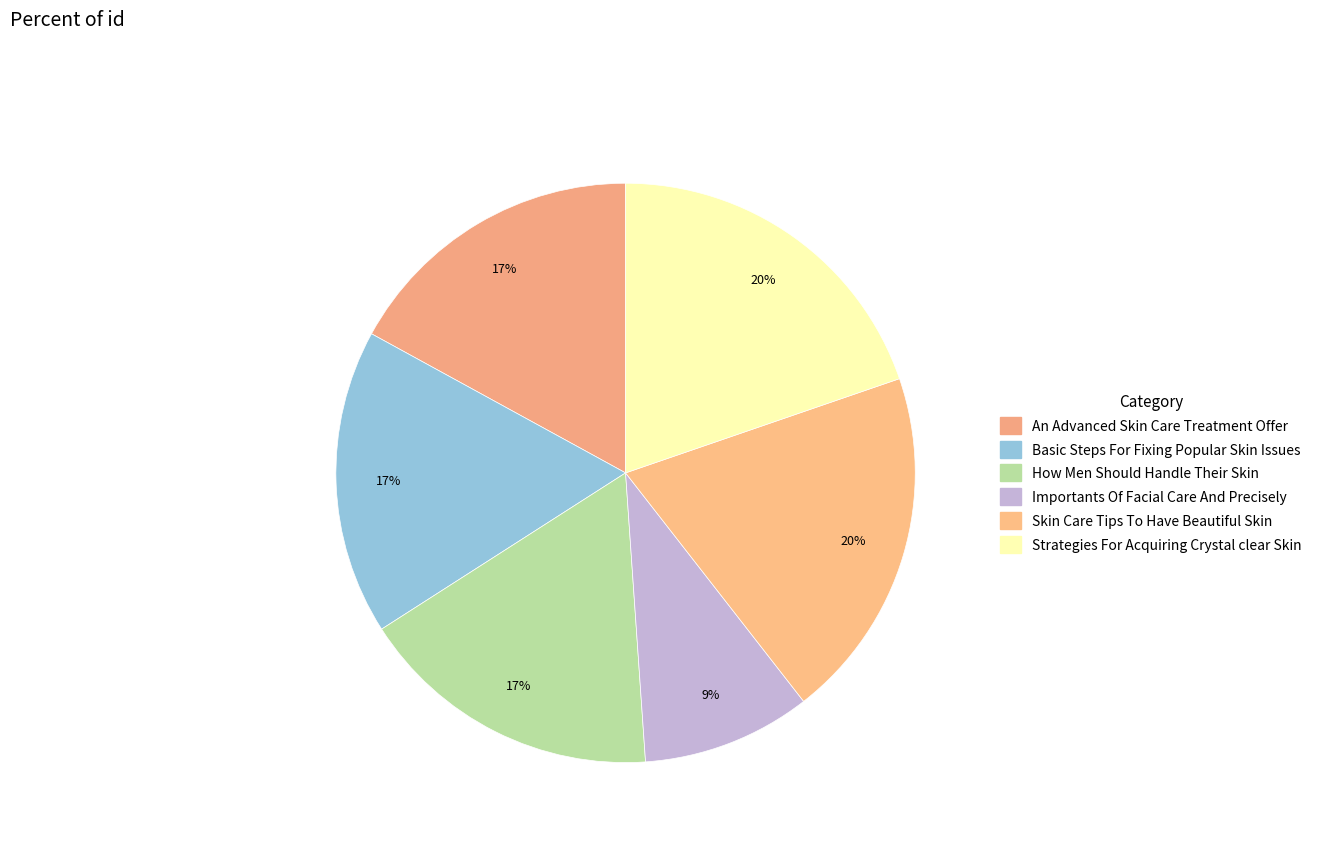

Which category has the smallest portion of the pie?

Importants Of Facial Care And Precisely